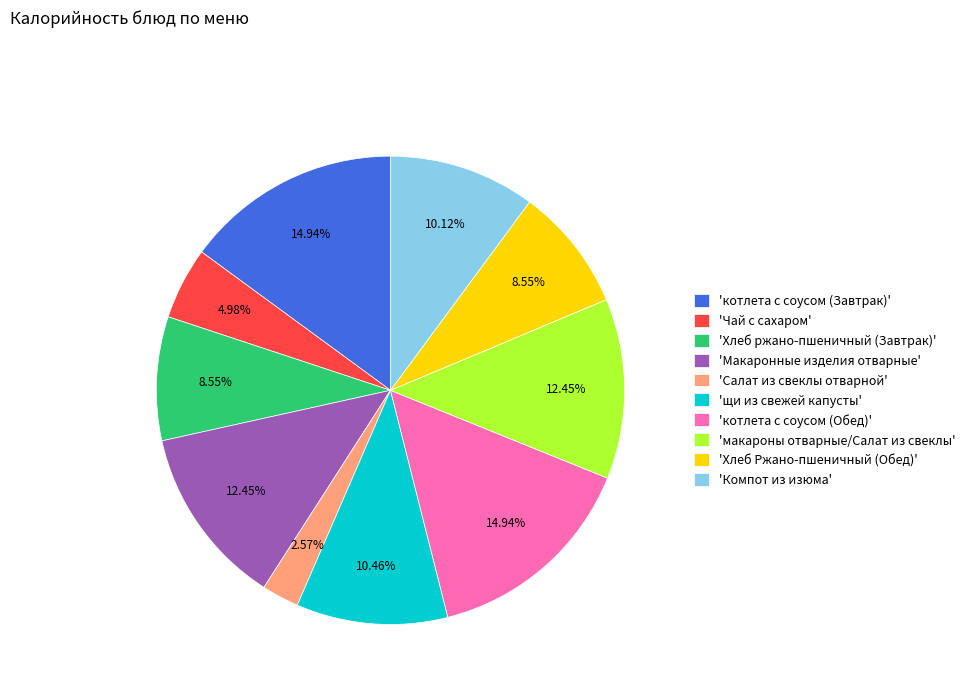

Is 'котлета с соусом (Обед)' the majority of the pie?

No